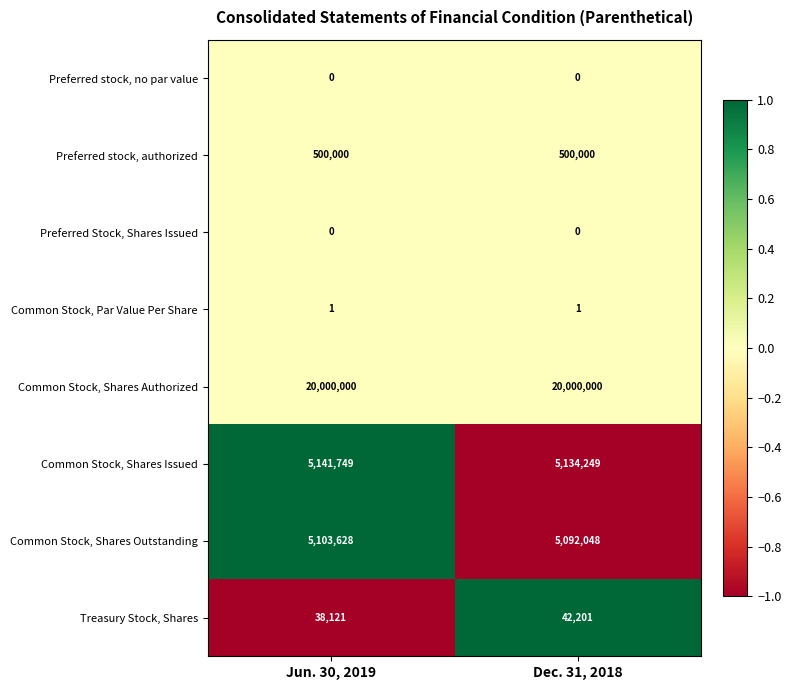

The Common Stock, Shares Outstanding series shows 5092048 at Dec. 31, 2018. True or false?

True